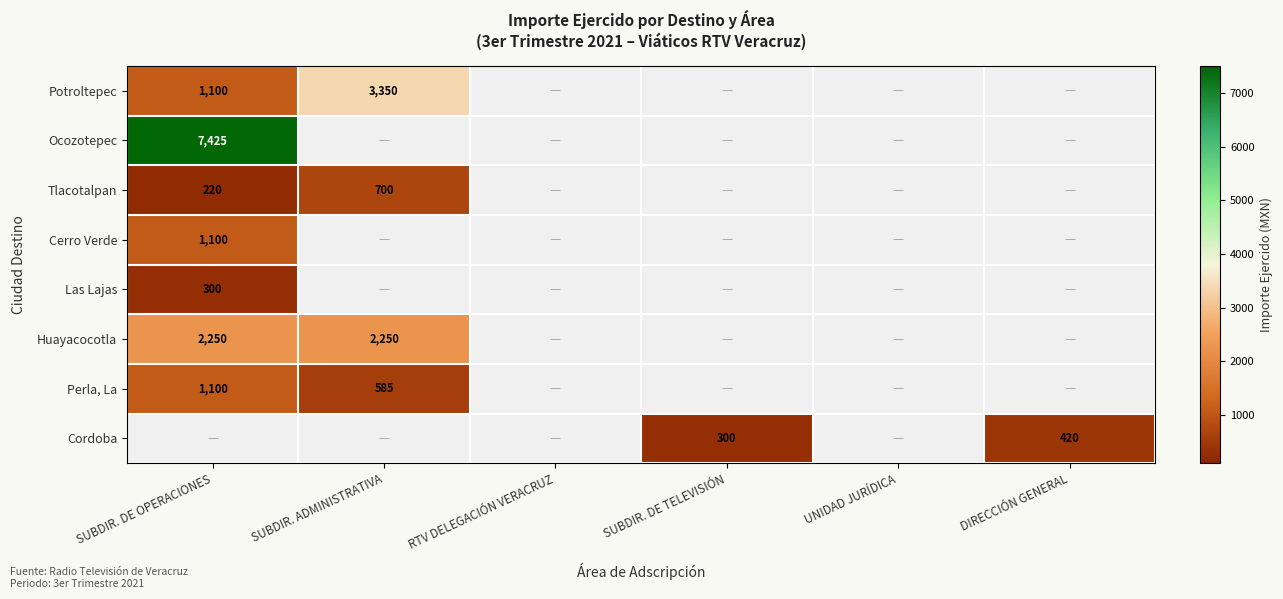

The Las Lajas series shows 300 at SUBDIR. DE OPERACIONES. True or false?

True